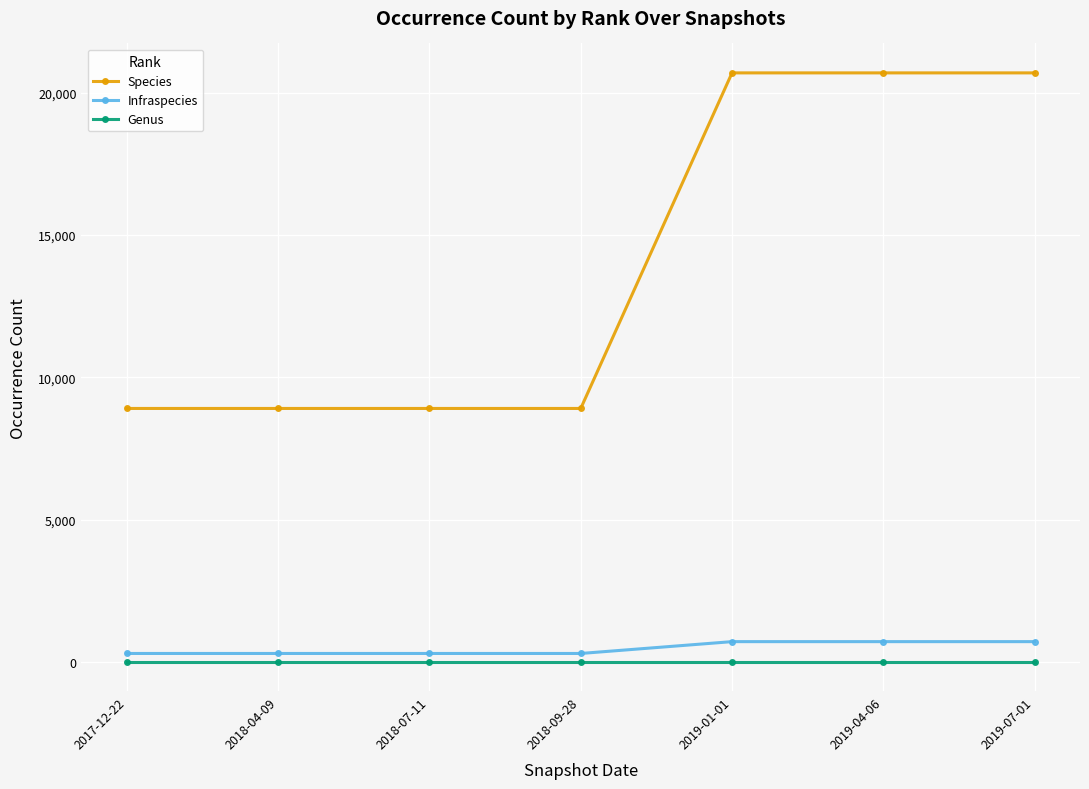

True or false: Species has more than 2 interior local peaks.

False